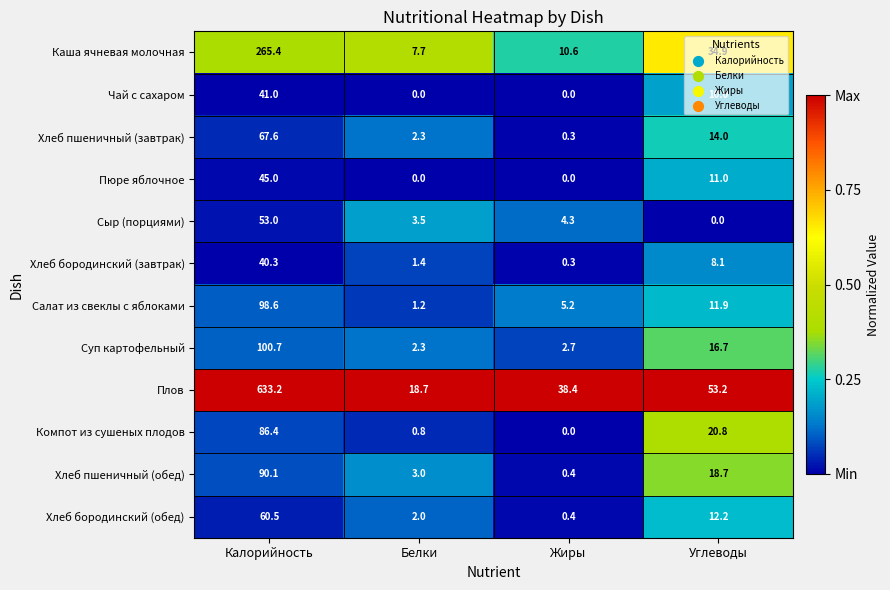

Where is Компот из сушеных плодов nearest to the value 43?

Углеводы